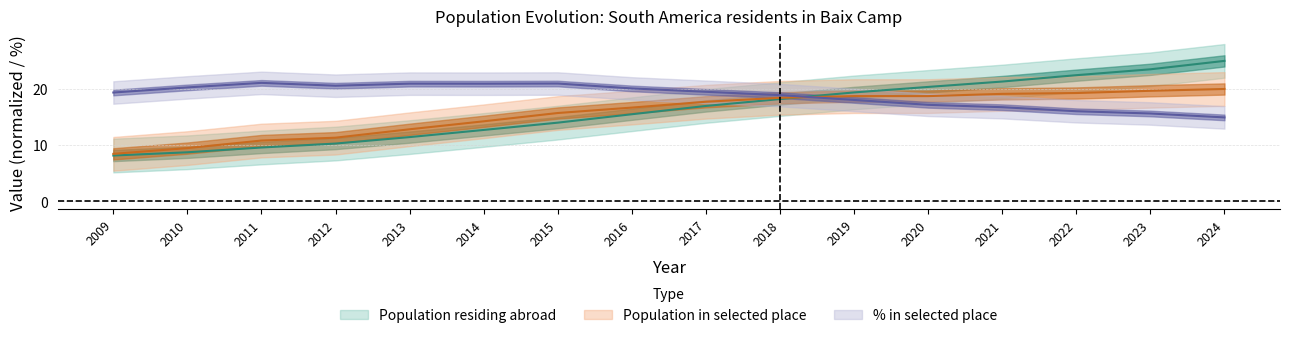

Between 2010 and 2015, which is larger?

2015